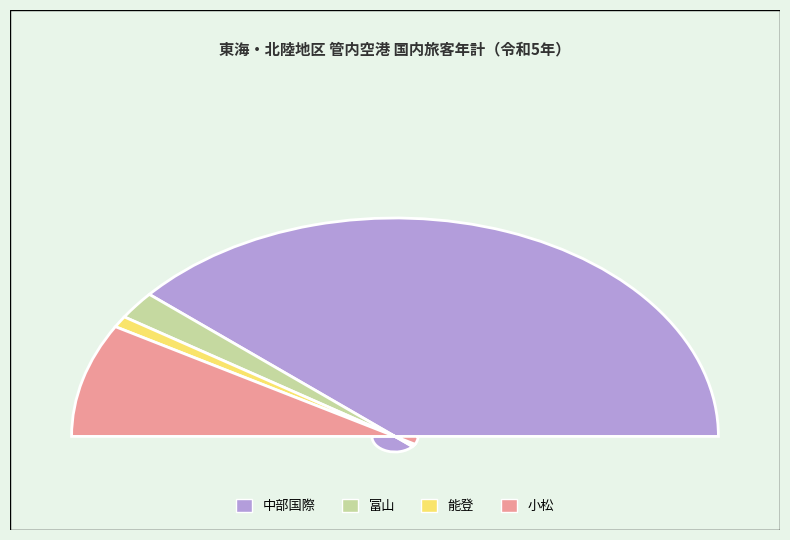

Does 能登 account for over 50% of the chart?

No